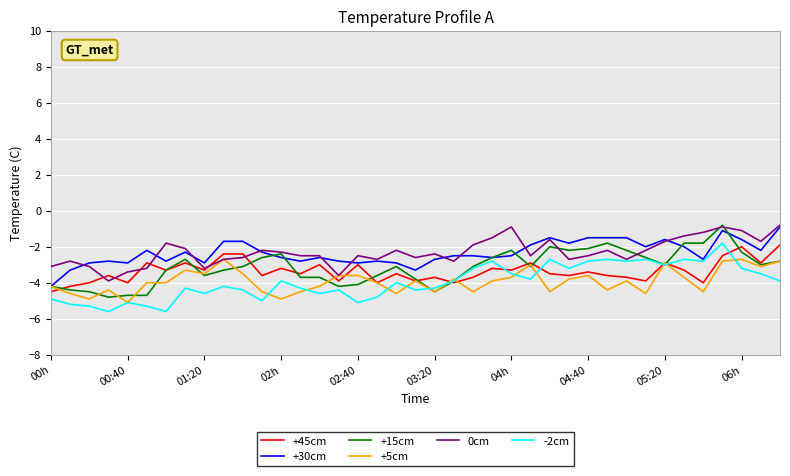

What is the maximum value for +45cm?

-1.9